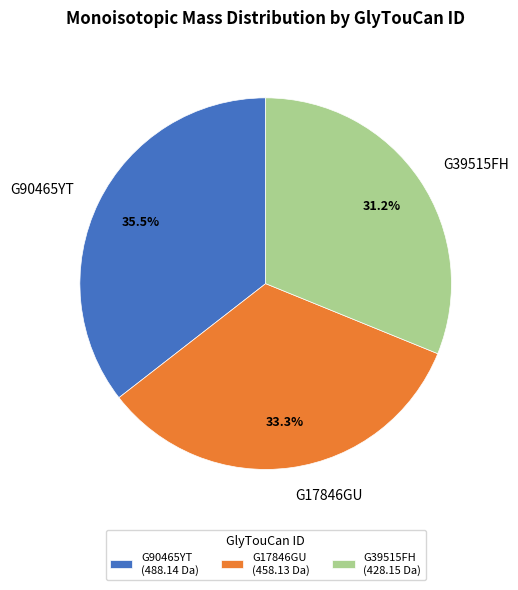

Combined, what portion of the pie is G39515FH and G17846GU?

64.5%